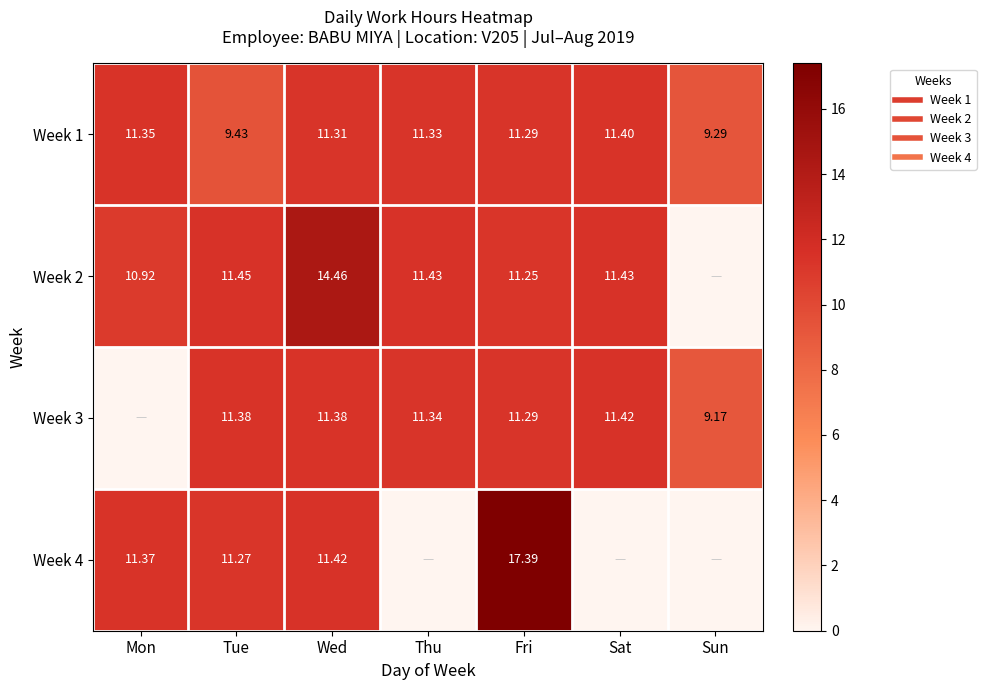

At which category is the sum across all series the highest?

Fri